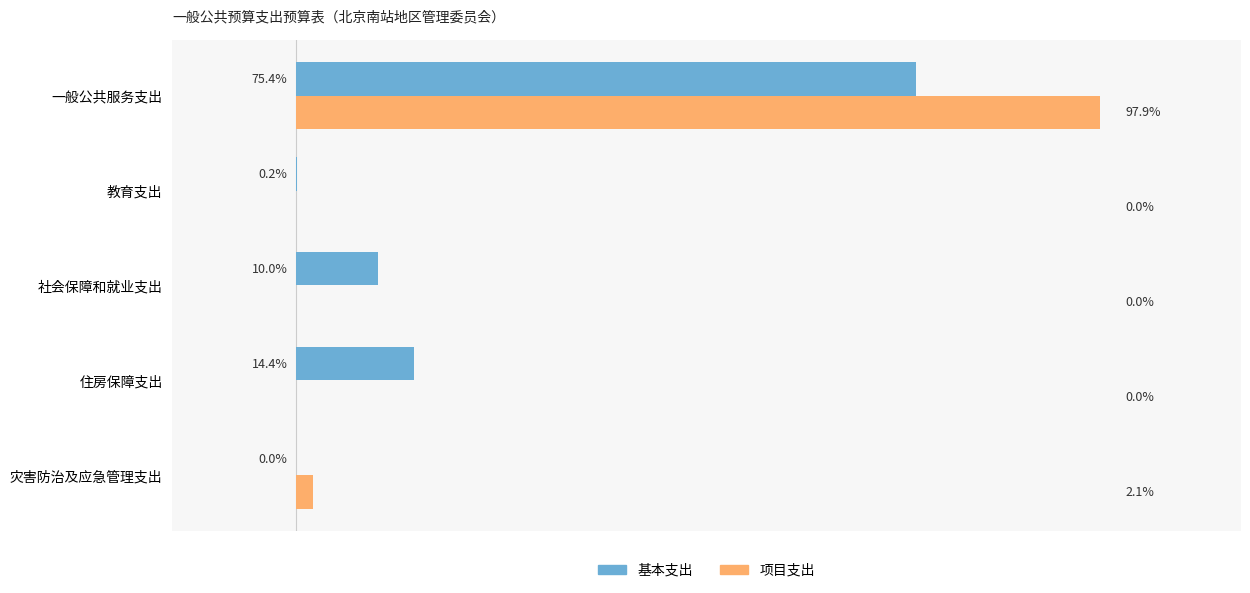

Is the value of 基本支出 at 社会保障和就业支出 greater than the value of 项目支出 at 社会保障和就业支出?

Yes